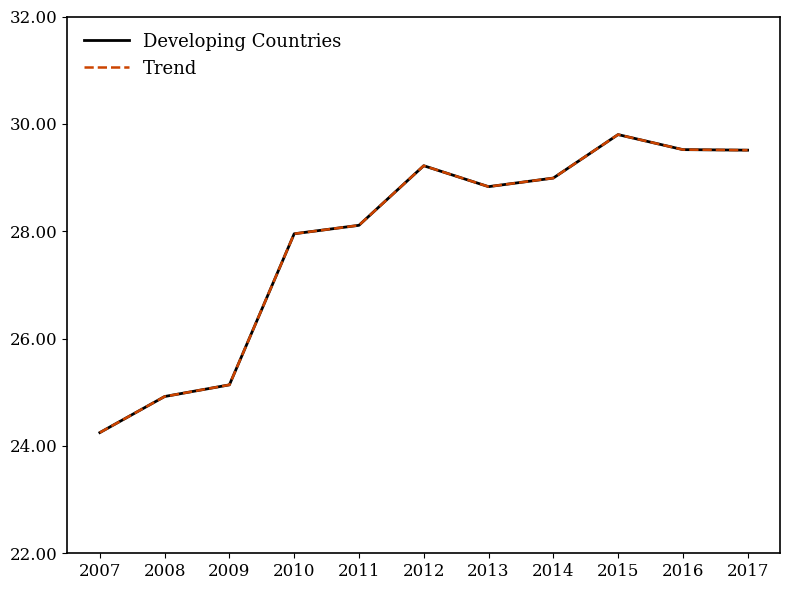

Rank the categories by Developing Countries value from highest to lowest.

2015, 2016, 2017, 2012, 2014, 2013, 2011, 2010, 2009, 2008, 2007